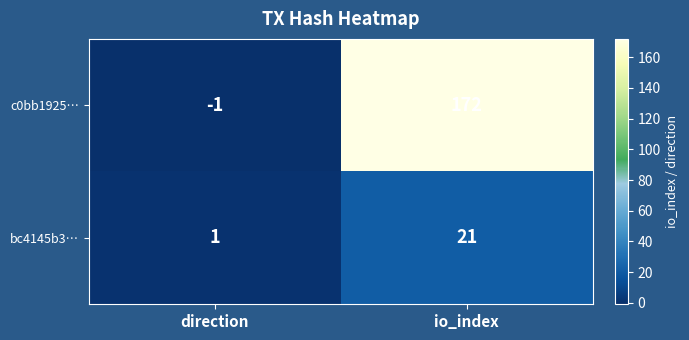

Which series has the largest range (max minus min)?

c0bb1925…